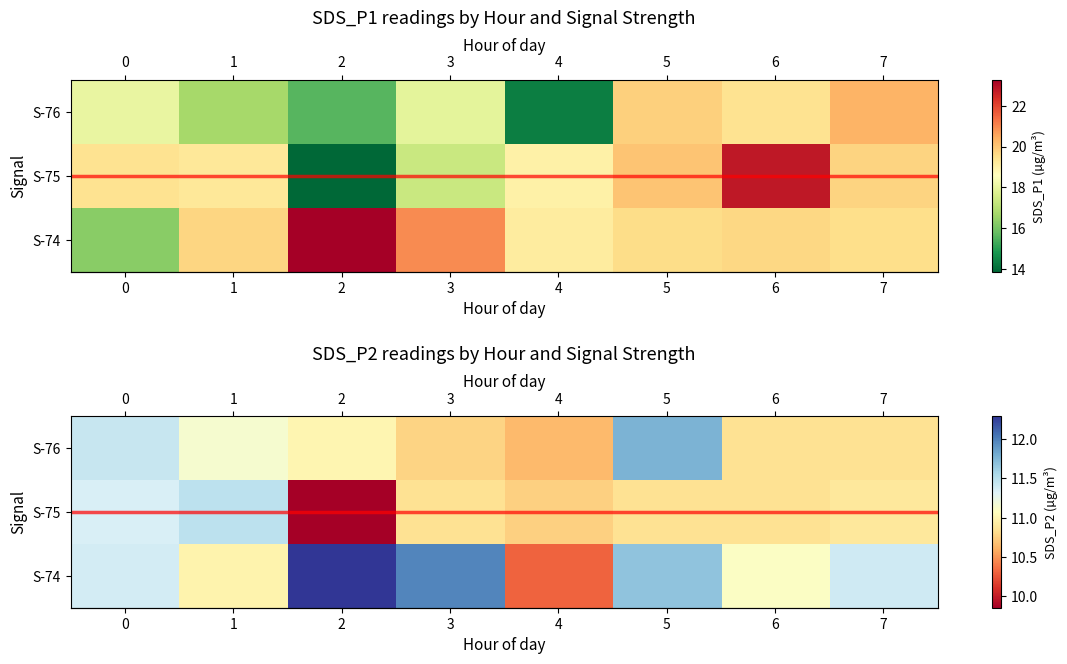

At how many categories does at least one series exceed 12?

1